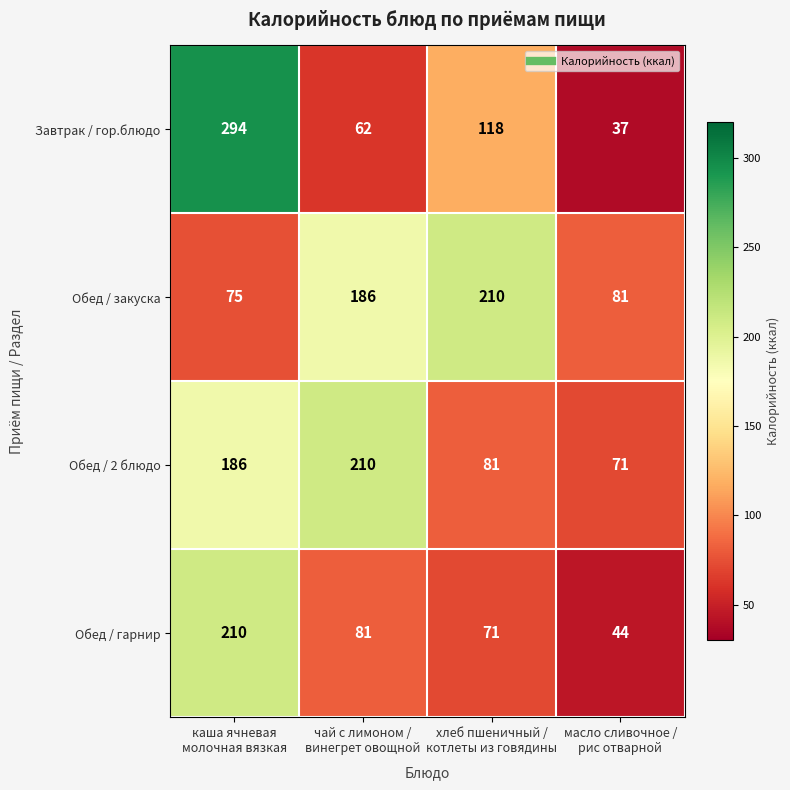

Reading left to right, list all the values displayed in this chart.

Завтрак / гор.блюдо: 294	62	118	37
Обед / закуска: 75	186	210	81
Обед / 2 блюдо: 186	210	81	71
Обед / гарнир: 210	81	71	44